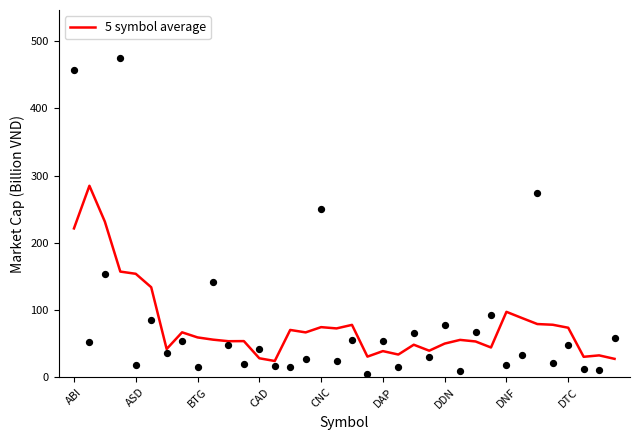

Is it true that 5 symbol average equals 221.4 at ABI?

True